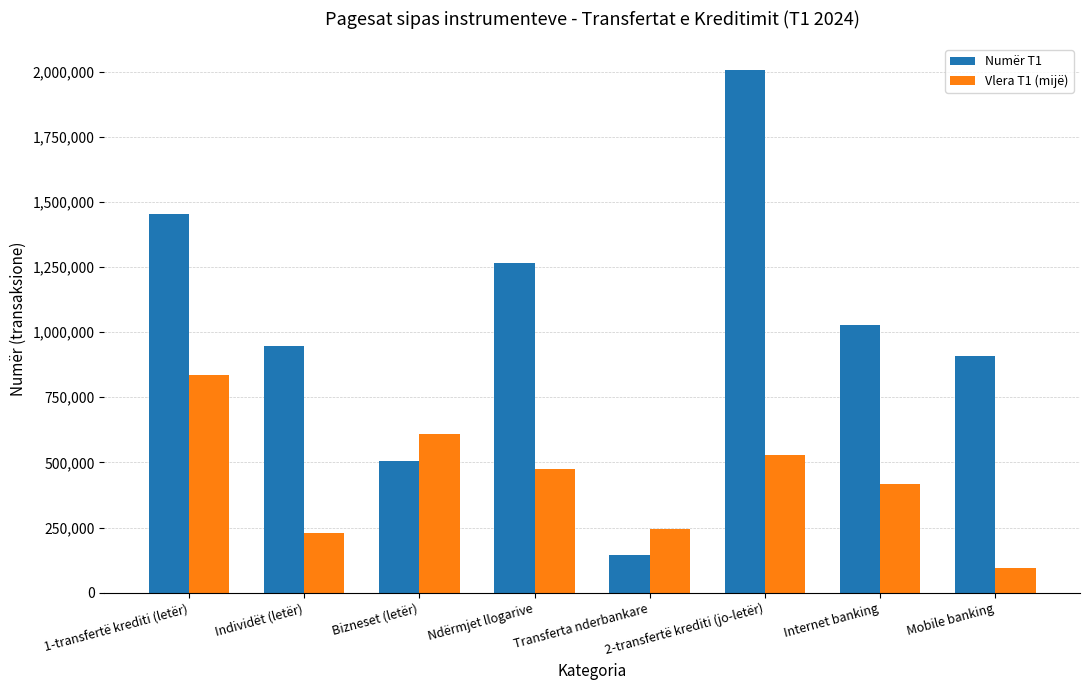

Which category has the highest value in the Numër T1 series?

2-transfertë krediti (jo-letër)